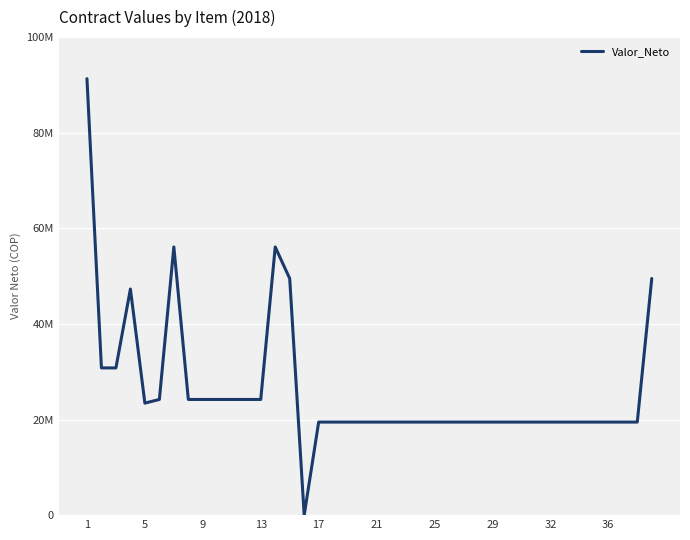

Does the chart have visible grid lines?

Yes